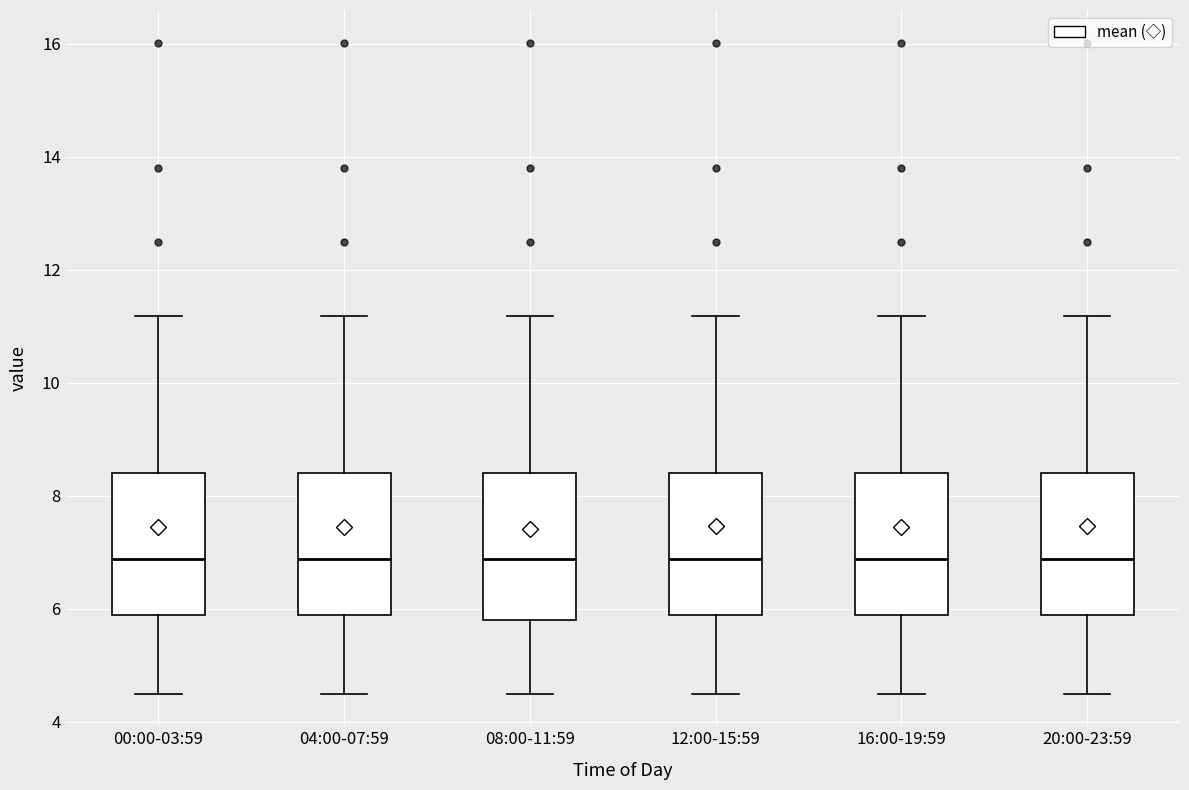

Reading left to right, read every box against the y-axis: the position of its median line, the range the box covers, and the ends of its whiskers. The values are not printed on the chart, so give them approximately, as read against the axis.

00:00-03:59: median 6.8, box 5.8 to 8.4, whiskers 4.6 to 11.2
04:00-07:59: median 6.8, box 5.8 to 8.4, whiskers 4.6 to 11.2
08:00-11:59: median 6.8, box 5.8 to 8.4, whiskers 4.6 to 11.2
12:00-15:59: median 6.8, box 5.8 to 8.4, whiskers 4.6 to 11.2
16:00-19:59: median 6.8, box 5.8 to 8.4, whiskers 4.6 to 11.2
20:00-23:59: median 6.8, box 5.8 to 8.4, whiskers 4.6 to 11.2